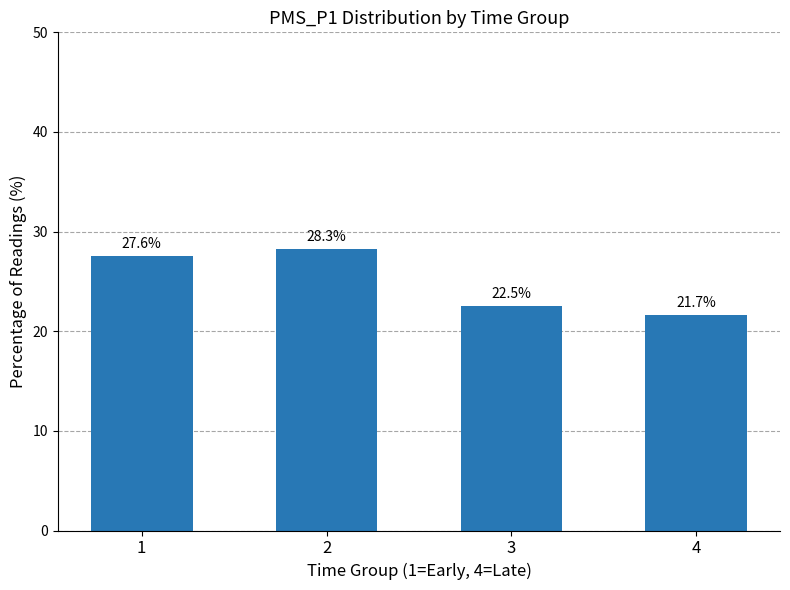

What is the change in value from 2 to 3?

-5.7